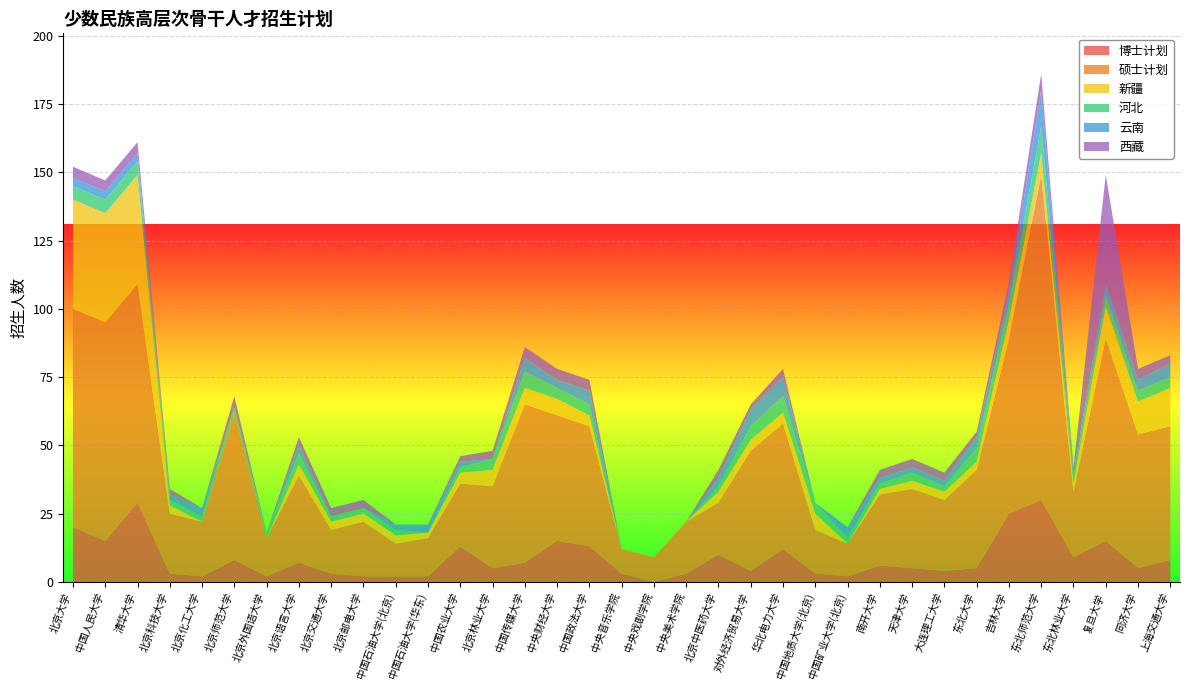

Reading left to right, what are all the values shown in this chart?

博士计划: 北京大学=20	中国人民大学=15	清华大学=29	北京科技大学=3	北京化工大学=2	北京师范大学=8	北京外国语大学=2	北京语言大学=7	北京交通大学=3	北京邮电大学=2	中国石油大学(北京)=2	中国石油大学(华东)=2	中国农业大学=13	北京林业大学=5	中国传媒大学=7	中央财经大学=15	中国政法大学=13	中央音乐学院=3	中央戏剧学院=0	中央美术学院=3	北京中医药大学=10	对外经济贸易大学=4	华北电力大学=12	中国地质大学(北京)=3	中国矿业大学(北京)=2	南开大学=6	天津大学=5	大连理工大学=4	东北大学=5	吉林大学=25	东北师范大学=30	东北林业大学=9	复旦大学=15	同济大学=5	上海交通大学=8
硕士计划: 北京大学=80	中国人民大学=80	清华大学=80	北京科技大学=22	北京化工大学=20	北京师范大学=54	北京外国语大学=14	北京语言大学=32	北京交通大学=16	北京邮电大学=20	中国石油大学(北京)=12	中国石油大学(华东)=14	中国农业大学=23	北京林业大学=30	中国传媒大学=58	中央财经大学=46	中国政法大学=44	中央音乐学院=9	中央戏剧学院=9	中央美术学院=19	北京中医药大学=19	对外经济贸易大学=44	华北电力大学=46	中国地质大学(北京)=16	中国矿业大学(北京)=12	南开大学=26	天津大学=29	大连理工大学=26	东北大学=36	吉林大学=64	东北师范大学=119	东北林业大学=24	复旦大学=74	同济大学=49	上海交通大学=49
新疆: 北京大学=40	中国人民大学=40	清华大学=40	北京科技大学=3	北京化工大学=0	北京师范大学=0	北京外国语大学=0	北京语言大学=4	北京交通大学=3	北京邮电大学=3	中国石油大学(北京)=3	中国石油大学(华东)=2	中国农业大学=4	北京林业大学=6	中国传媒大学=6	中央财经大学=6	中国政法大学=4	中央音乐学院=0	中央戏剧学院=0	中央美术学院=0	北京中医药大学=4	对外经济贸易大学=4	华北电力大学=4	中国地质大学(北京)=6	中国矿业大学(北京)=0	南开大学=2	天津大学=3	大连理工大学=3	东北大学=3	吉林大学=7	东北师范大学=8	东北林业大学=3	复旦大学=12	同济大学=12	上海交通大学=14
河北: 北京大学=5	中国人民大学=5	清华大学=5	北京科技大学=2	北京化工大学=2	北京师范大学=2	北京外国语大学=2	北京语言大学=4	北京交通大学=2	北京邮电大学=2	中国石油大学(北京)=2	中国石油大学(华东)=0	中国农业大学=2	北京林业大学=4	中国传媒大学=6	中央财经大学=4	中国政法大学=4	中央音乐学院=0	中央戏剧学院=0	中央美术学院=0	北京中医药大学=2	对外经济贸易大学=5	华北电力大学=6	中国地质大学(北京)=4	中国矿业大学(北京)=2	南开大学=2	天津大学=3	大连理工大学=2	东北大学=5	吉林大学=6	东北师范大学=10	东北林业大学=2	复旦大学=4	同济大学=4	上海交通大学=4
云南: 北京大学=3	中国人民大学=3	清华大学=3	北京科技大学=2	北京化工大学=3	北京师范大学=0	北京外国语大学=0	北京语言大学=3	北京交通大学=0	北京邮电大学=0	中国石油大学(北京)=2	中国石油大学(华东)=3	中国农业大学=2	北京林业大学=0	中国传媒大学=5	中央财经大学=3	中国政法大学=5	中央音乐学院=0	中央戏剧学院=0	中央美术学院=0	北京中医药大学=3	对外经济贸易大学=6	华北电力大学=7	中国地质大学(北京)=0	中国矿业大学(北京)=4	南开大学=2	天津大学=2	大连理工大学=2	东北大学=4	吉林大学=4	东北师范大学=13	东北林业大学=2	复旦大学=4	同济大学=4	上海交通大学=5
西藏: 北京大学=4	中国人民大学=4	清华大学=4	北京科技大学=2	北京化工大学=0	北京师范大学=4	北京外国语大学=0	北京语言大学=3	北京交通大学=3	北京邮电大学=3	中国石油大学(北京)=0	中国石油大学(华东)=0	中国农业大学=2	北京林业大学=3	中国传媒大学=4	中央财经大学=4	中国政法大学=4	中央音乐学院=0	中央戏剧学院=0	中央美术学院=0	北京中医药大学=3	对外经济贸易大学=2	华北电力大学=3	中国地质大学(北京)=0	中国矿业大学(北京)=0	南开大学=3	天津大学=3	大连理工大学=3	东北大学=2	吉林大学=4	东北师范大学=6	东北林业大学=2	复旦大学=40	同济大学=4	上海交通大学=3